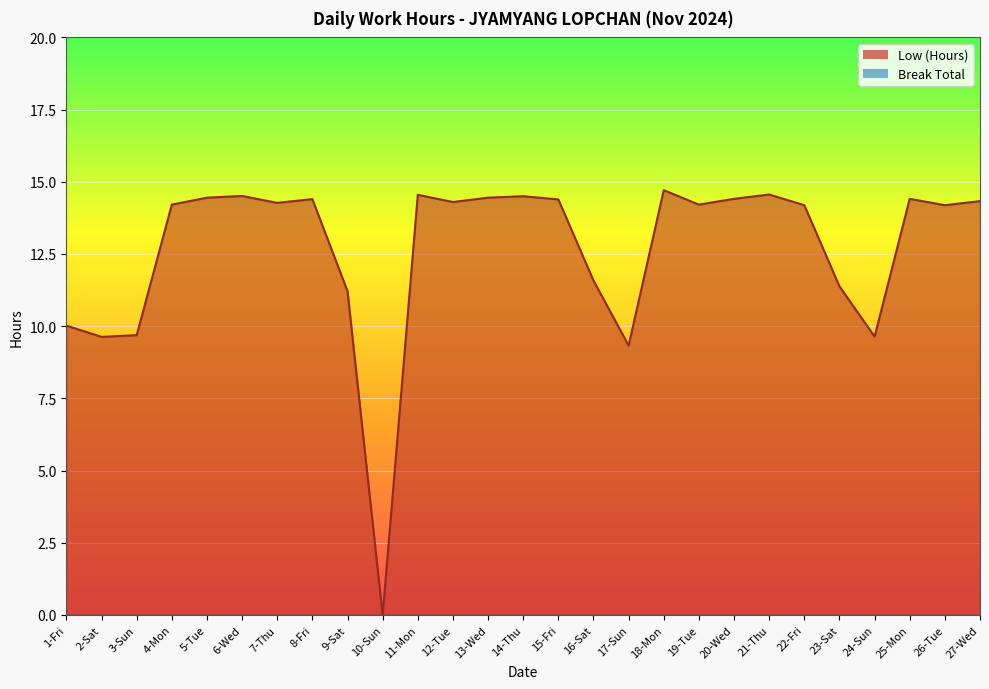

List the labels in order of value, largest first.

18-Mon, 21-Thu, 11-Mon, 6-Wed, 14-Thu, 5-Tue, 13-Wed, 20-Wed, 25-Mon, 8-Fri, 15-Fri, 27-Wed, 12-Tue, 7-Thu, 4-Mon, 19-Tue, 22-Fri, 26-Tue, 16-Sat, 23-Sat, 9-Sat, 1-Fri, 3-Sun, 24-Sun, 2-Sat, 17-Sun, 10-Sun